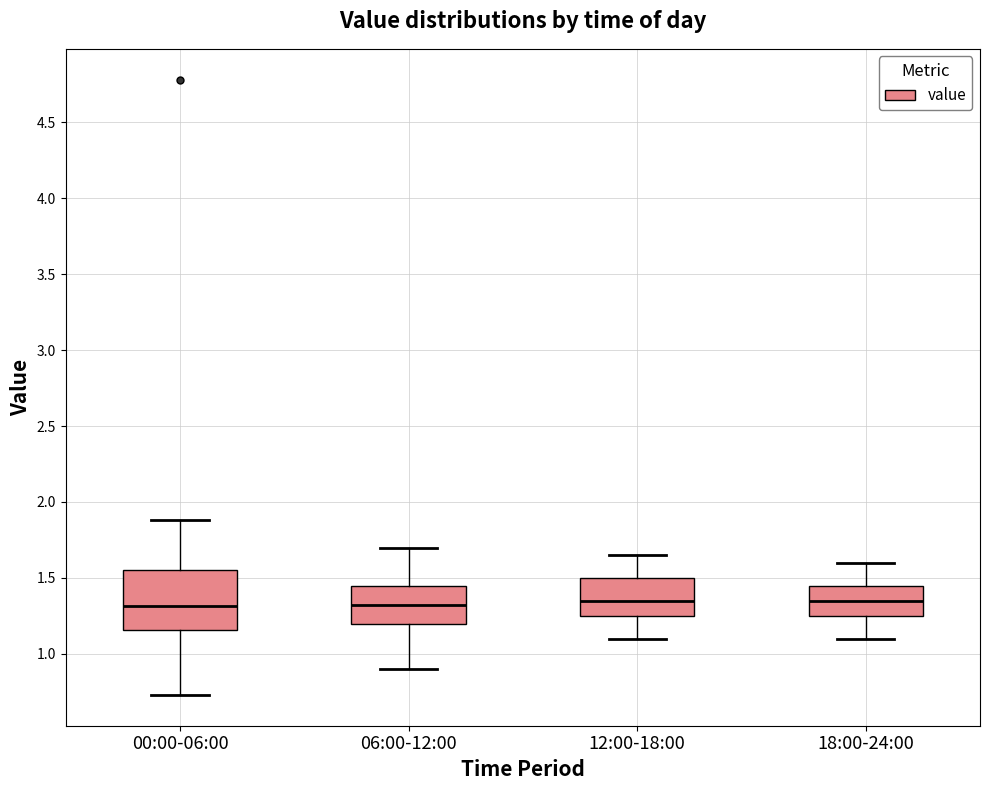

Reading left to right, read every box against the y-axis: the position of its median line, the range the box covers, and the ends of its whiskers. The values are not printed on the chart, so give them approximately, as read against the axis.

00:00-06:00: median 1.30, box 1.15 to 1.55, whiskers 0.75 to 1.90
06:00-12:00: median 1.35, box 1.20 to 1.45, whiskers 0.90 to 1.70
12:00-18:00: median 1.35, box 1.25 to 1.50, whiskers 1.10 to 1.65
18:00-24:00: median 1.35, box 1.25 to 1.45, whiskers 1.10 to 1.60